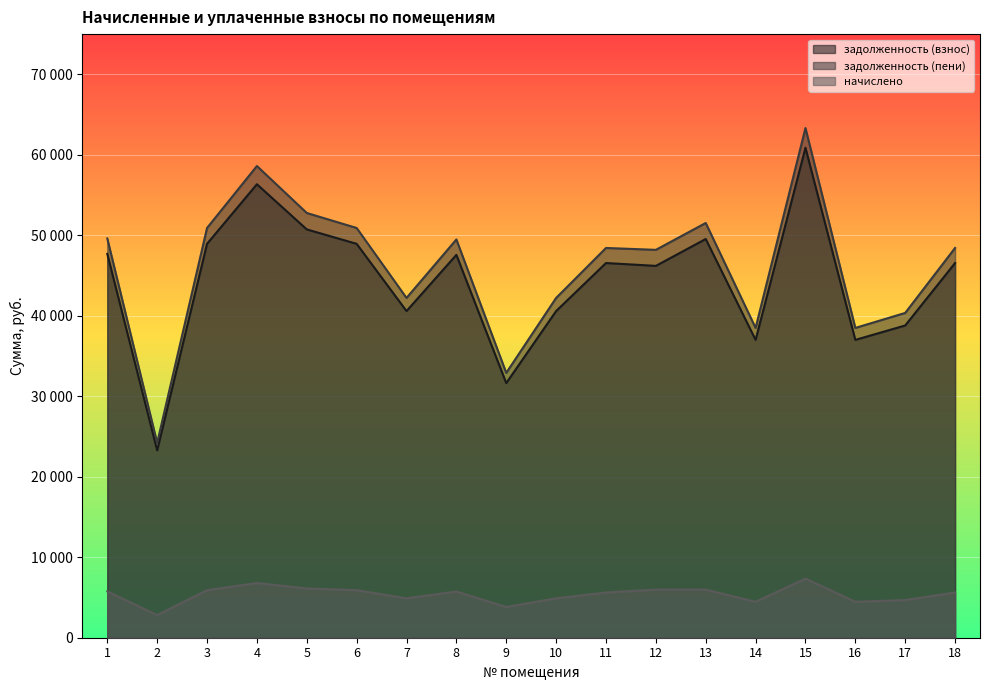

Between 3 and 10, which series saw the biggest shift?

задолженность (пени)